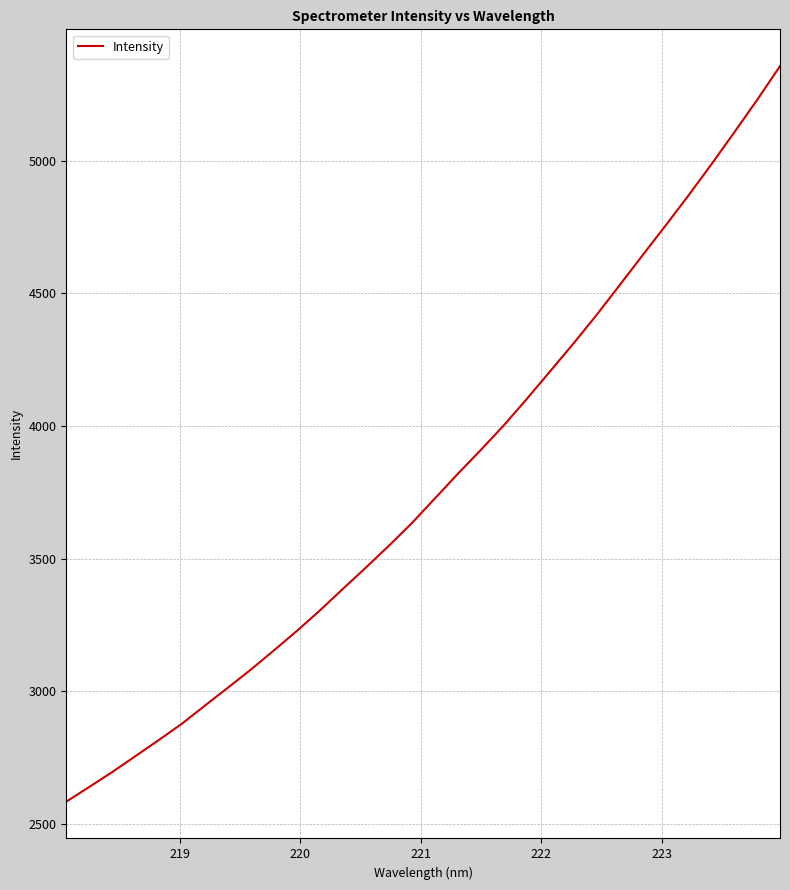

How many distinct data groups are displayed?

1